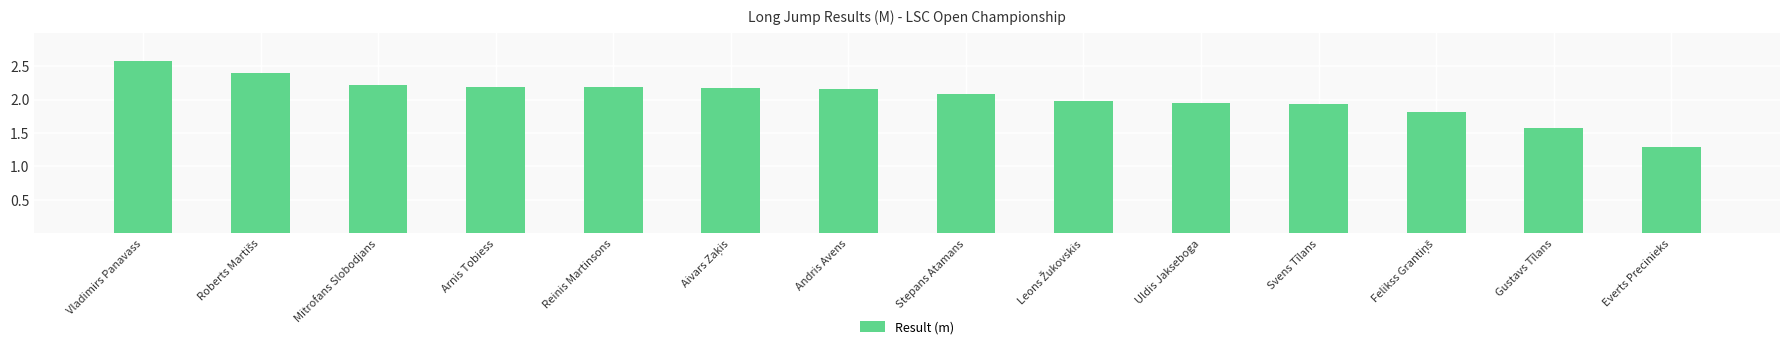

Approximately how many times larger is the value at Everts Precinieks compared to Uldis Jakseboga?

0.7